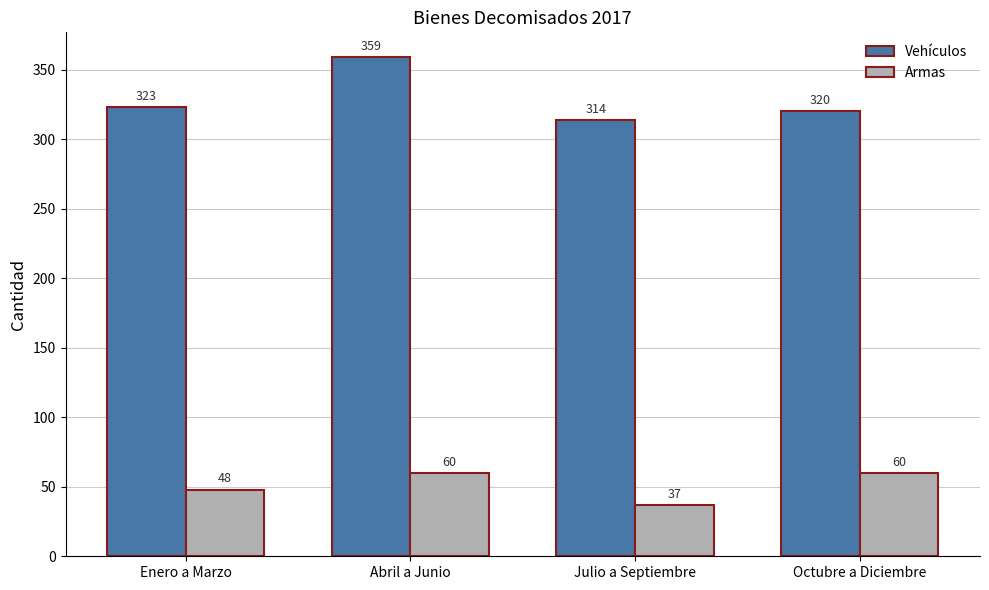

Reading left to right, extract all data points from this chart.

Vehículos: 323	359	314	320
Armas: 48	60	37	60